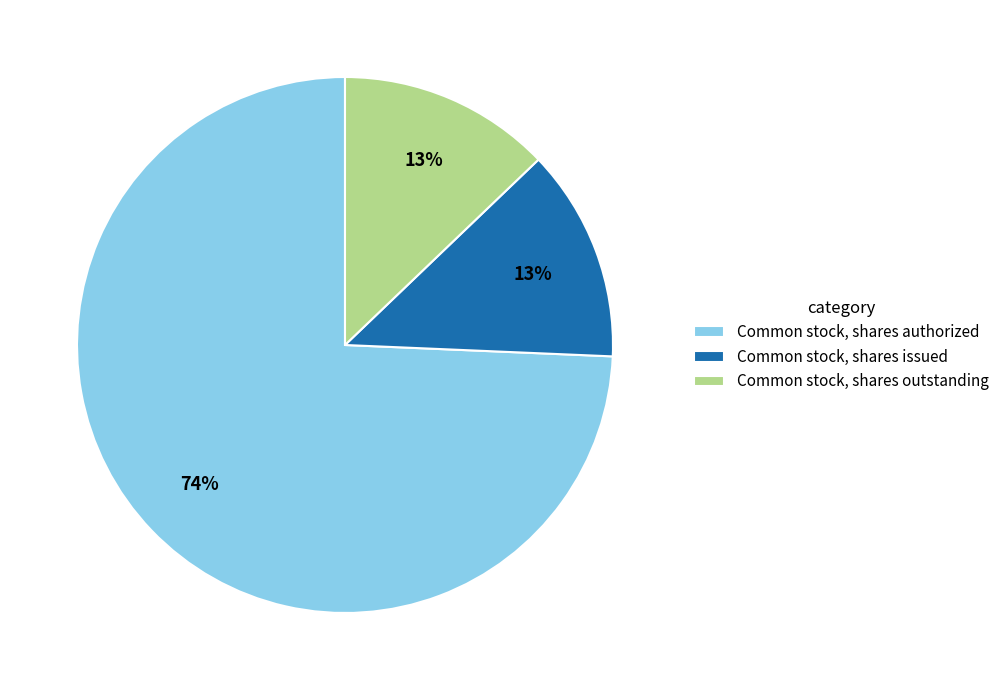

Approximately how many times larger is the value at Common stock, shares issued compared to Common stock, shares authorized?

0.2